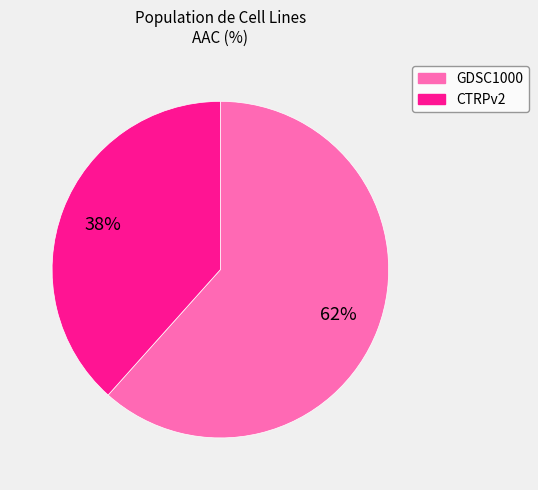

Is the sum of GDSC1000 and CTRPv2 greater than half?

Yes